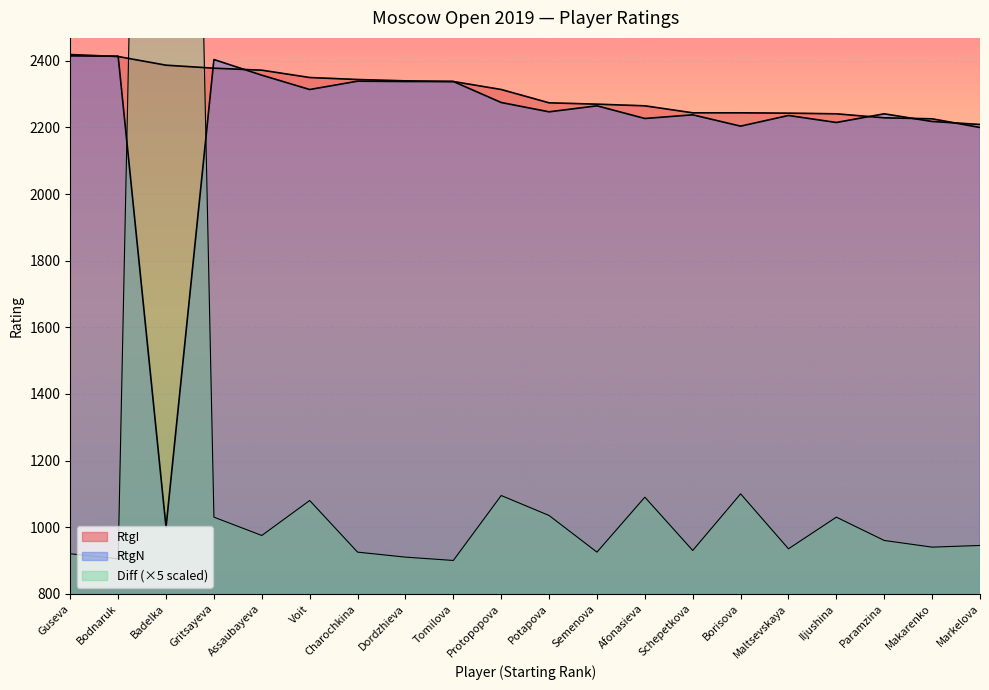

Where is the first local maximum for RtgN?

Gritsayeva